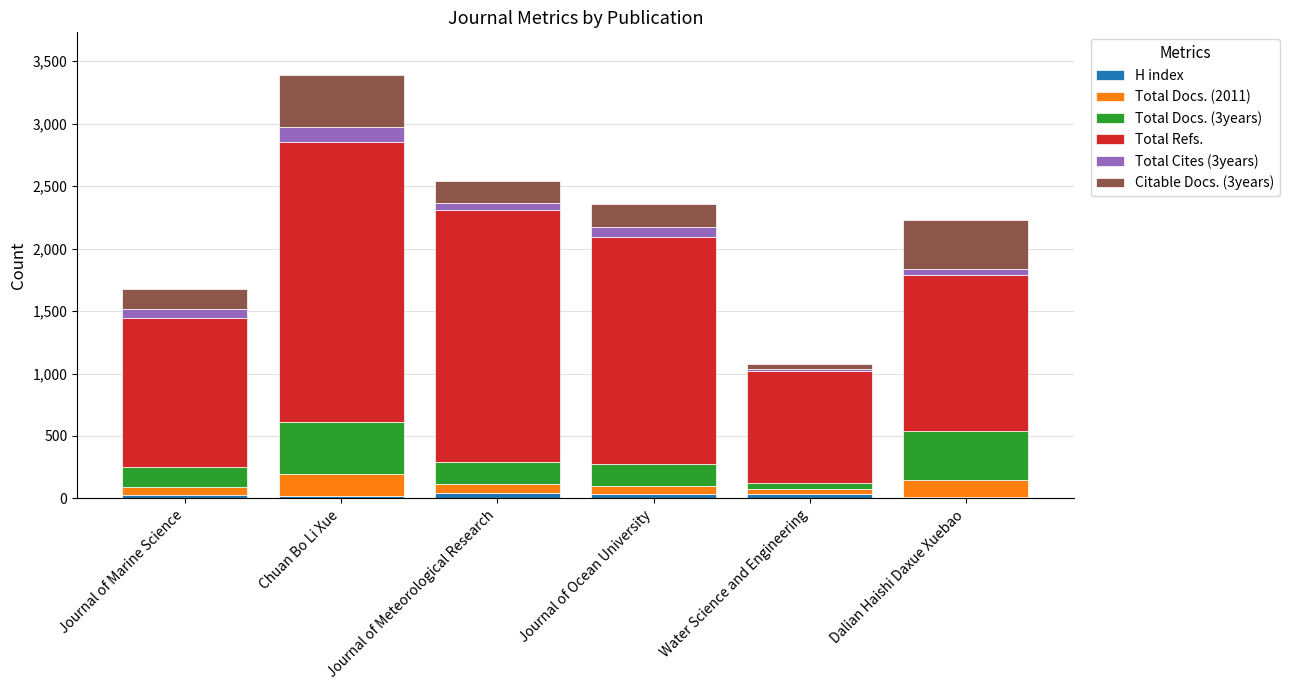

What is the total value across all series at Journal of Ocean University?

2356